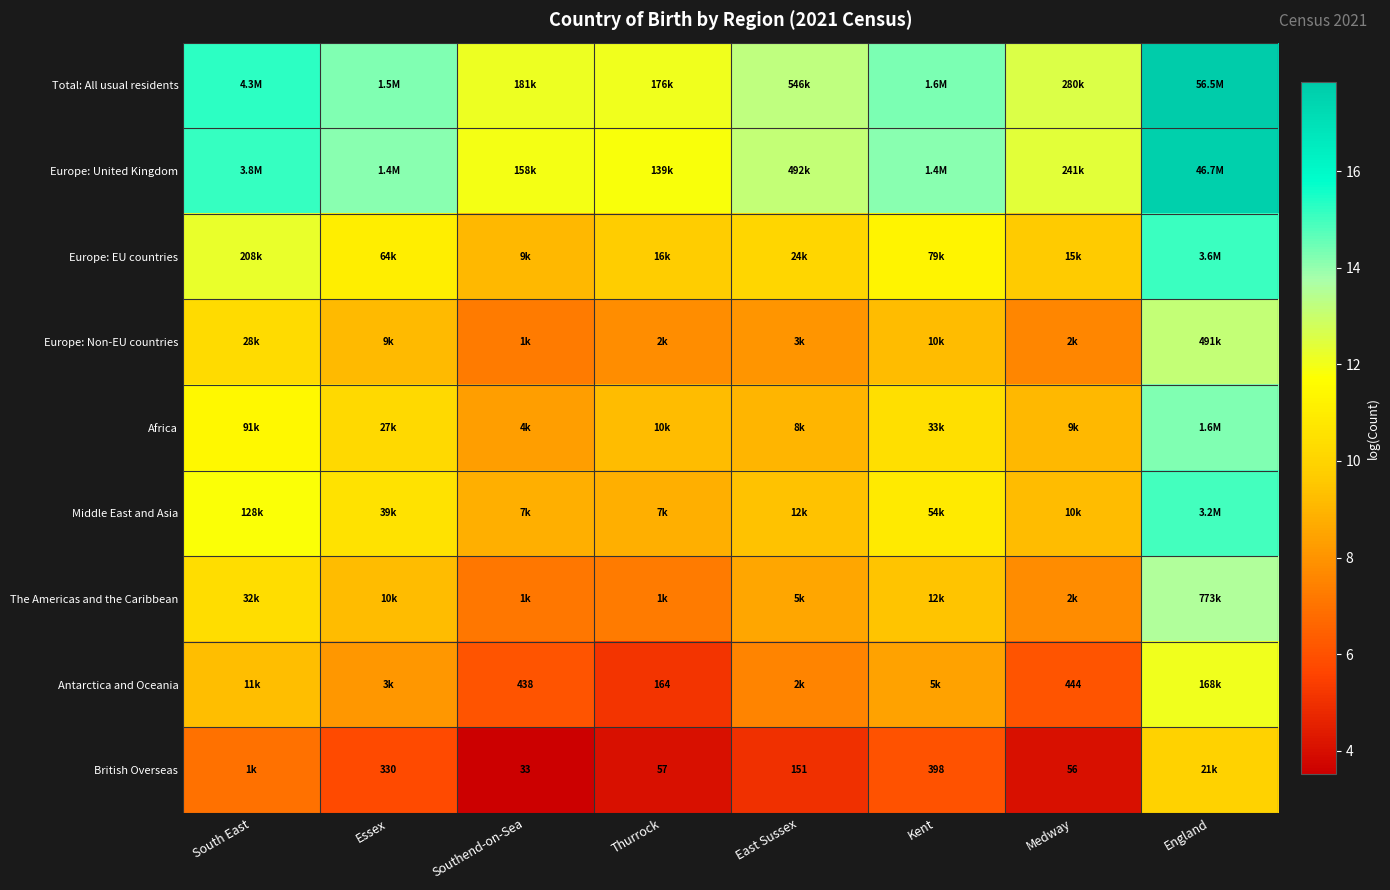

At which label is Antarctica and Oceania closest to 8?

Essex